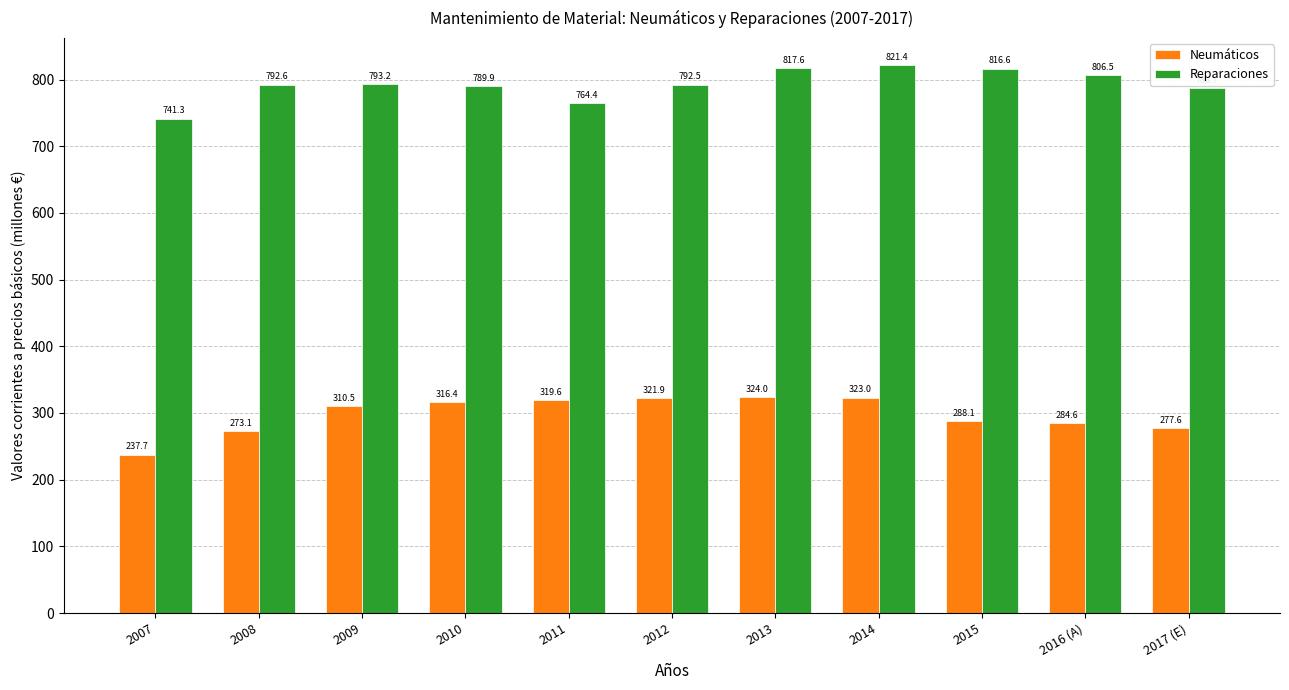

How many data points in Neumáticos are less than 310?

5